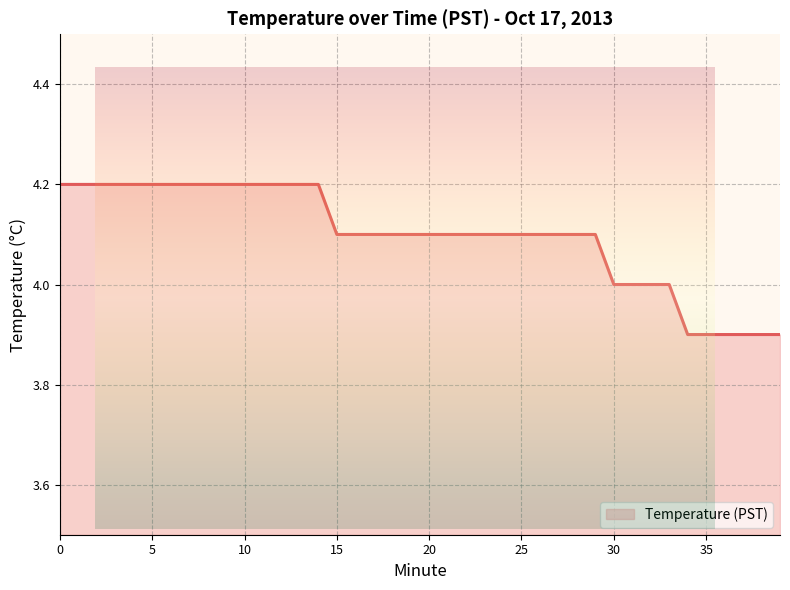

What is the difference between the maximum and minimum values?

0.3